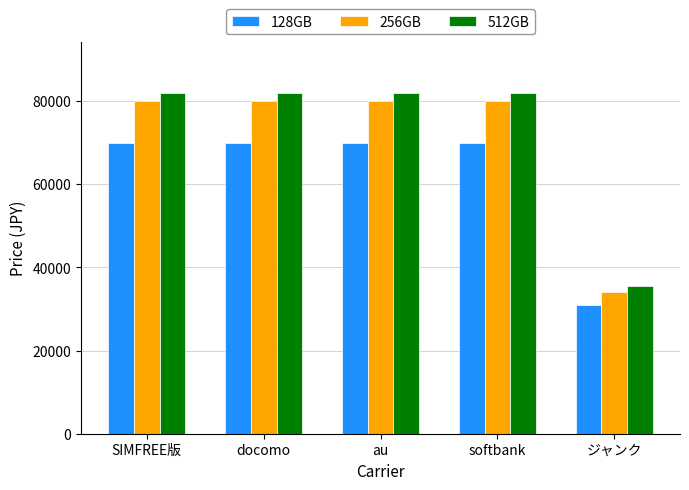

Reading left to right, transcribe all the data shown in this chart.

128GB: 70000	70000	70000	70000	31000
256GB: 80000	80000	80000	80000	34000
512GB: 82000	82000	82000	82000	35500